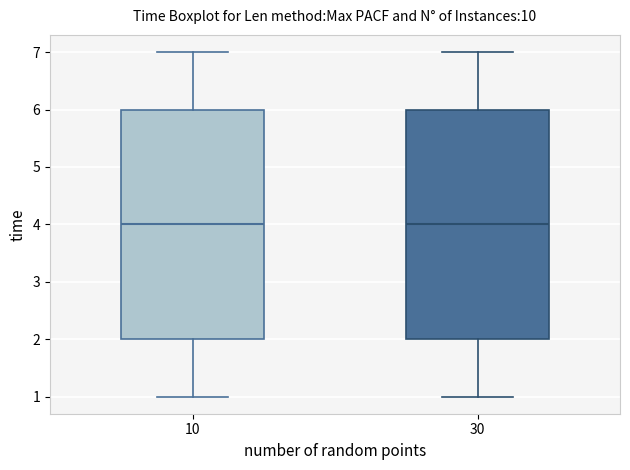

Reading left to right, transcribe this box plot: for each box, give where its median line is, the range the box spans, and where its two whiskers end, as read against the y-axis. The values are not printed on the chart, so give them approximately, as read against the axis.

10: median 4, box 2 to 6, whiskers 1 to 7
30: median 4, box 2 to 6, whiskers 1 to 7